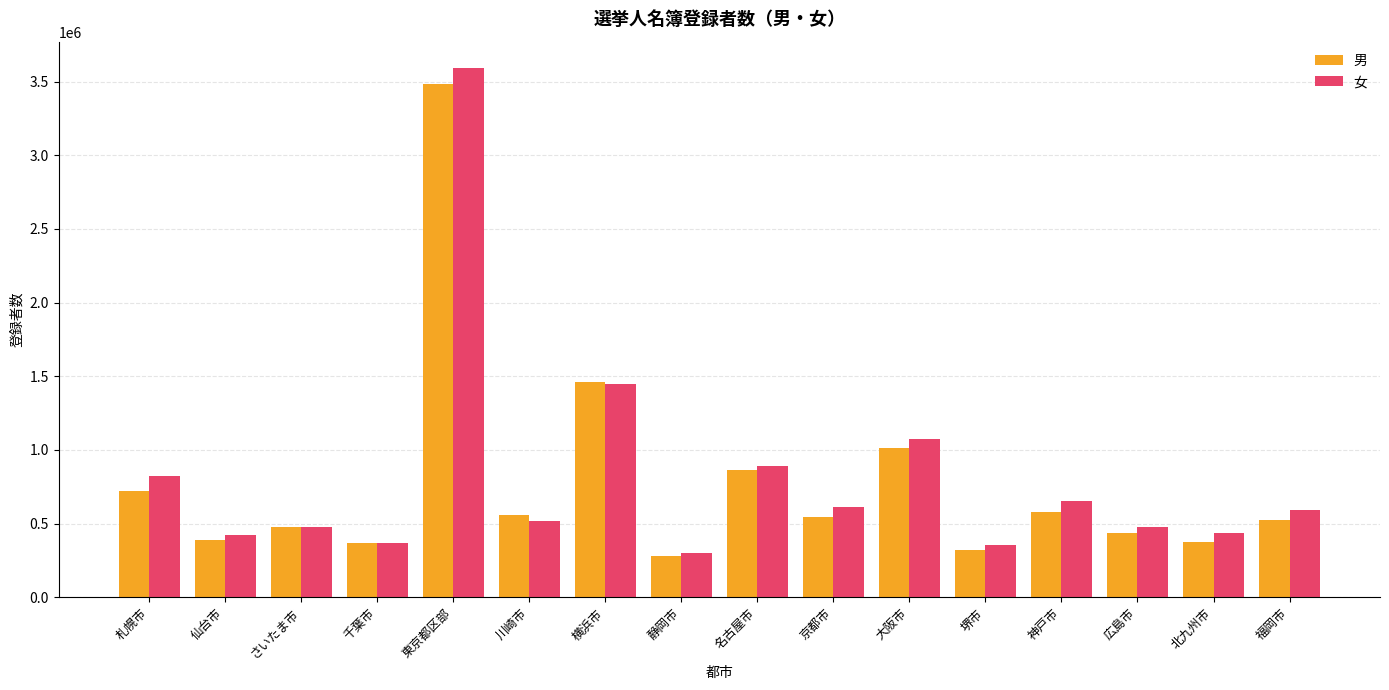

Does the chart contain stacked bars?

No